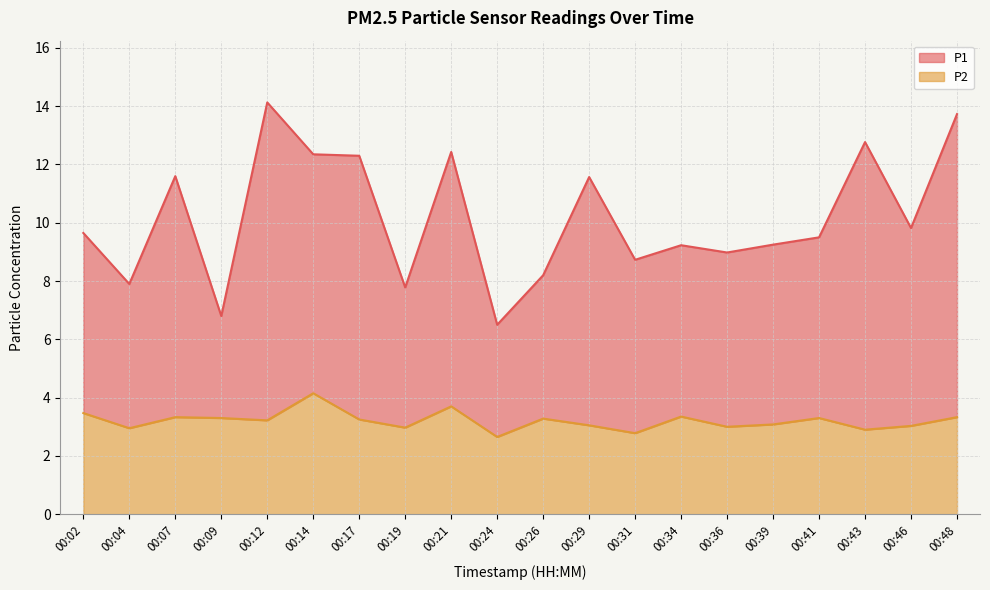

How many data points in P1 are above 9?

13